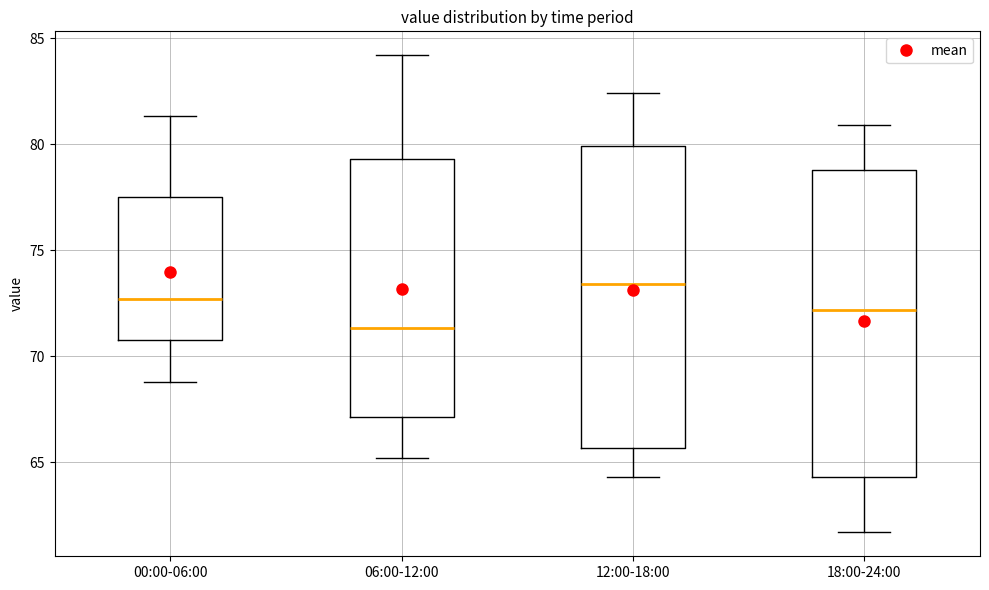

Which box's median line is the highest?

12:00-18:00